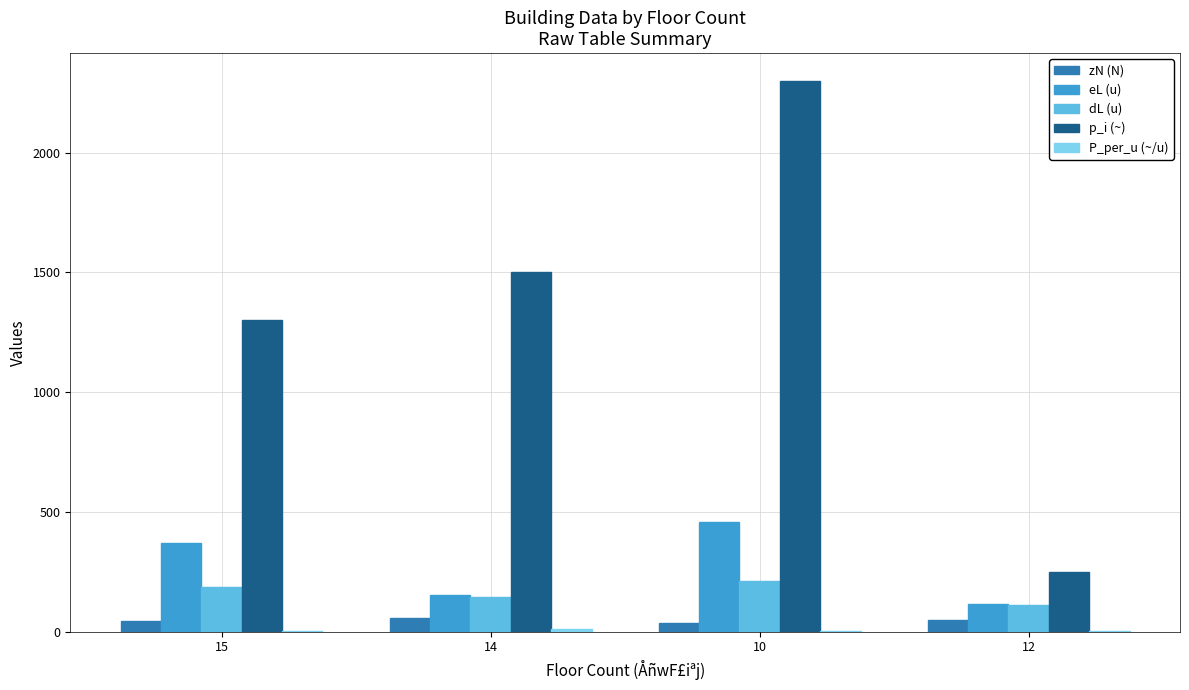

What is the sum of all p_i (~) values?

5350.0